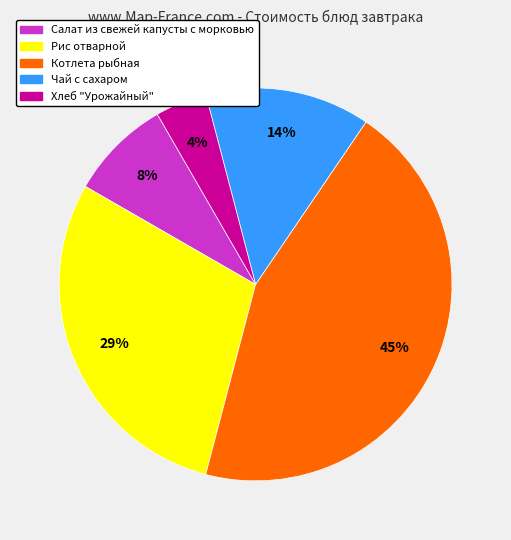

Do Чай с сахаром and Хлеб "Урожайный" together represent more than half of the pie?

No